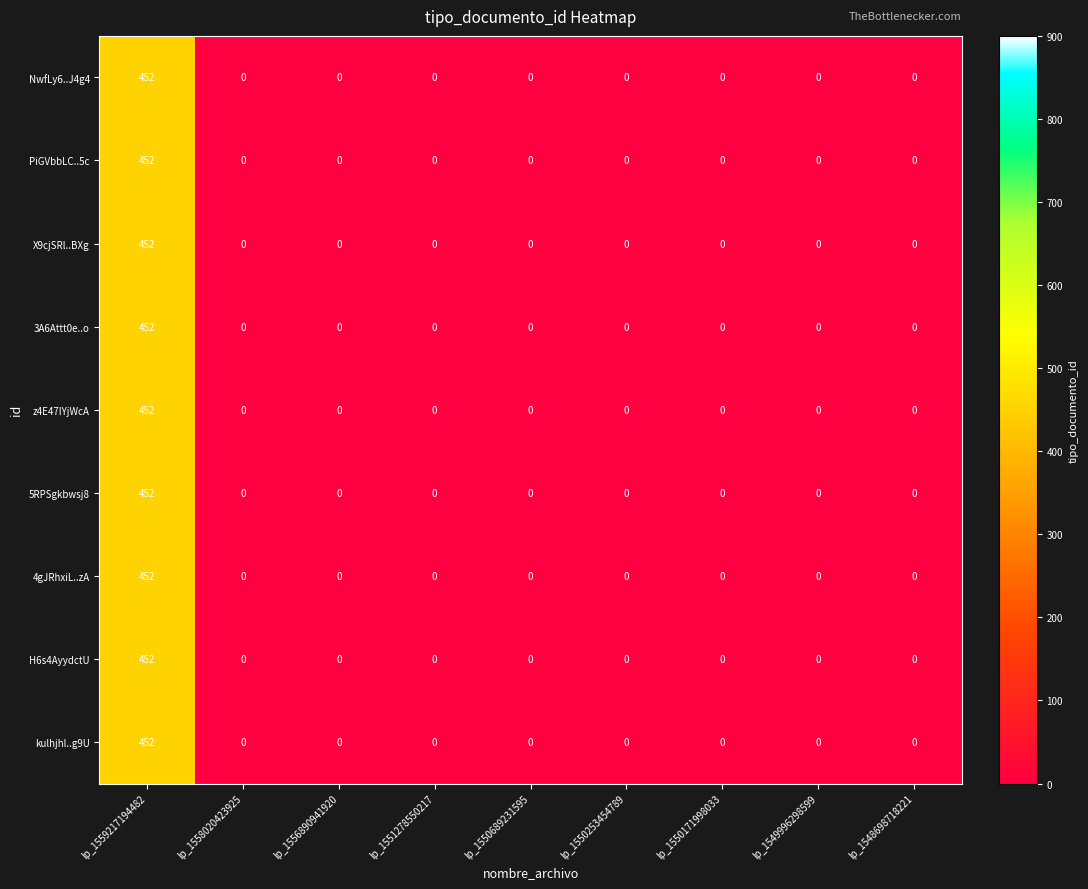

Is it true that PiGVbbLC..5c equals -313 at lp_1550689231595?

False